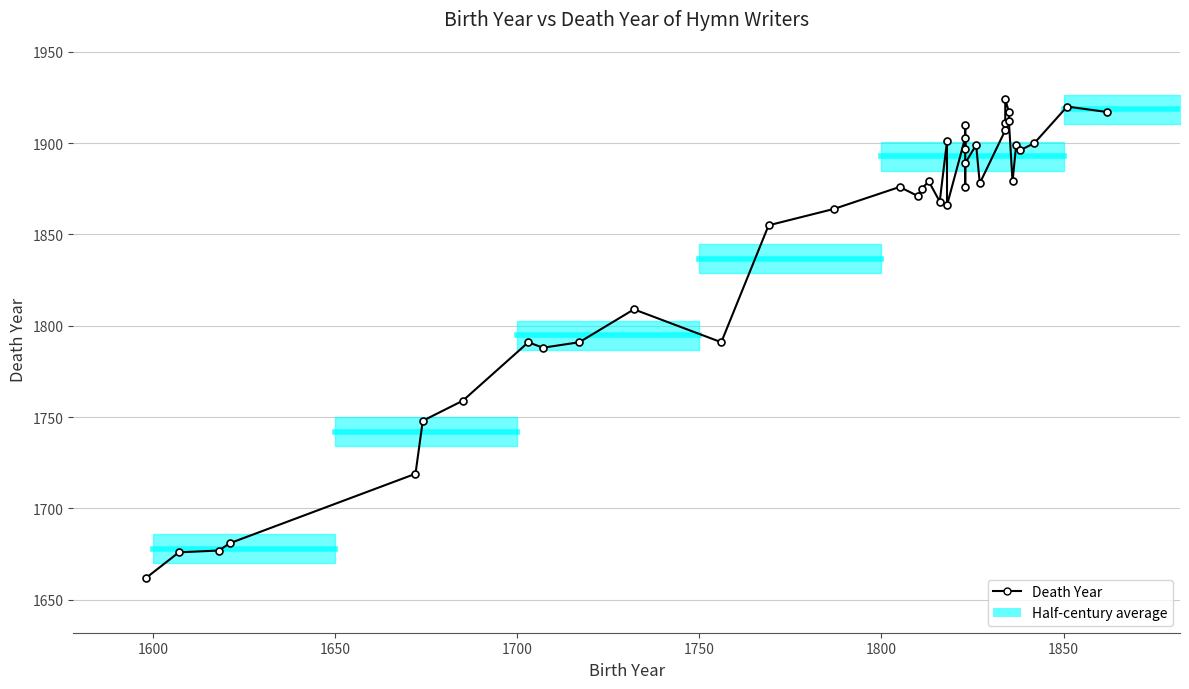

What is the value of the 2nd point from the left?

1676